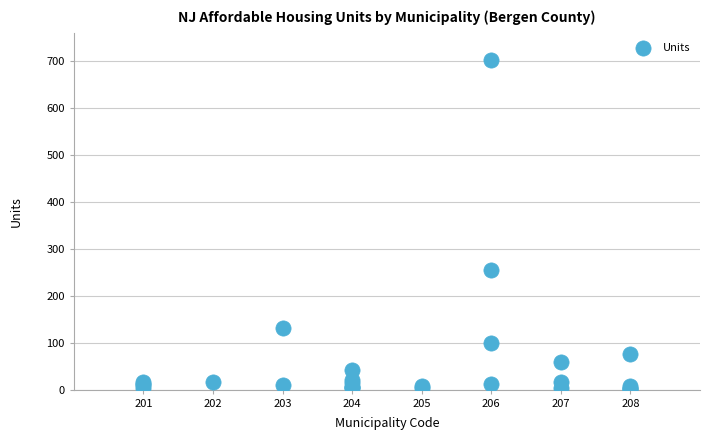

What Y value in the scatter plot is closest to 351?

254